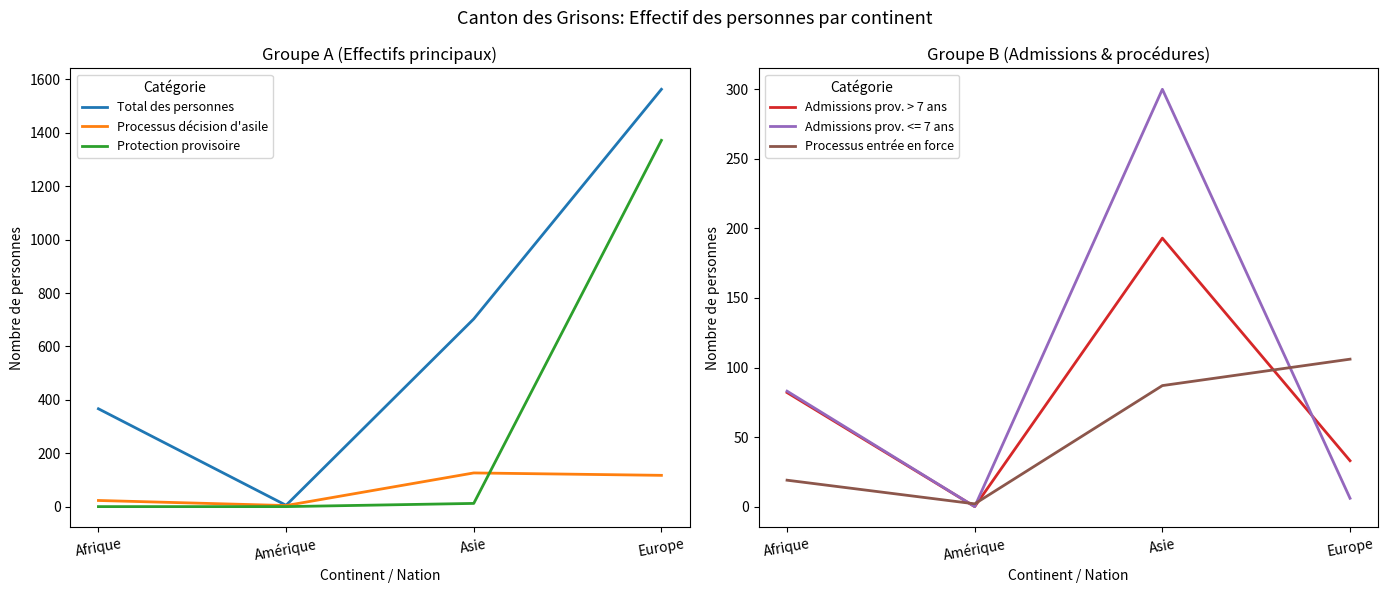

What is the approximate value of Total des personnes at Europe, to the nearest 50?

1550